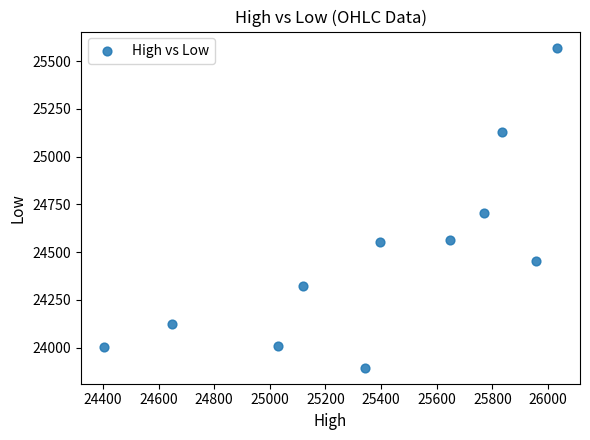

What is the range of X values (max minus min)?

1630.9